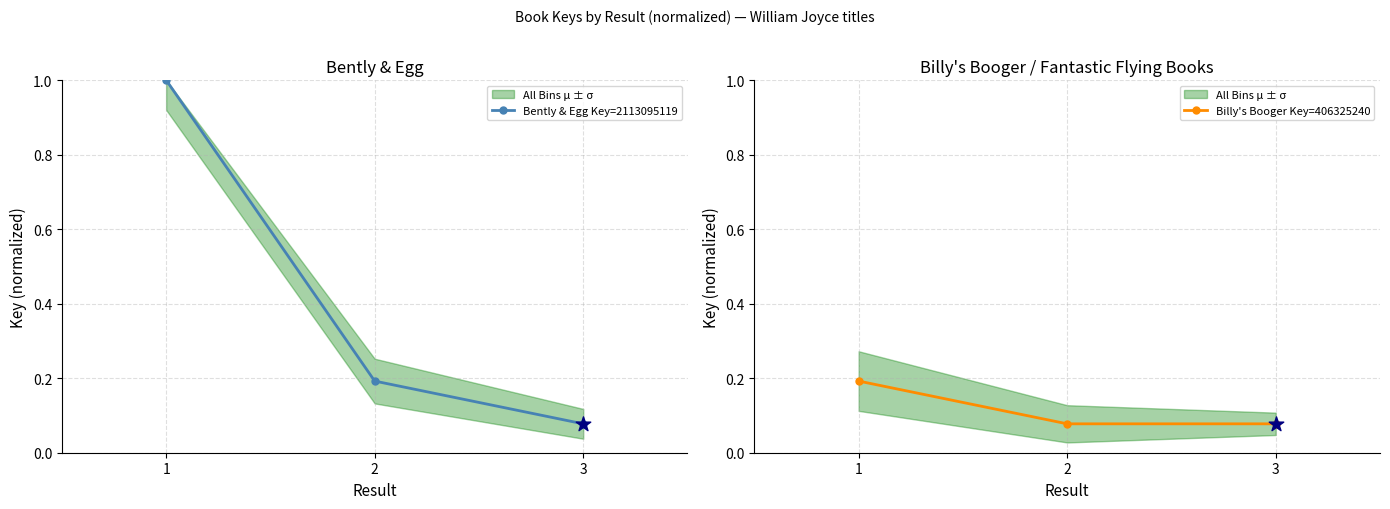

Is the value of Bently & Egg Key=2113095119 at 2 greater than the value of Billy's Booger Key=406325240 at 3?

Yes